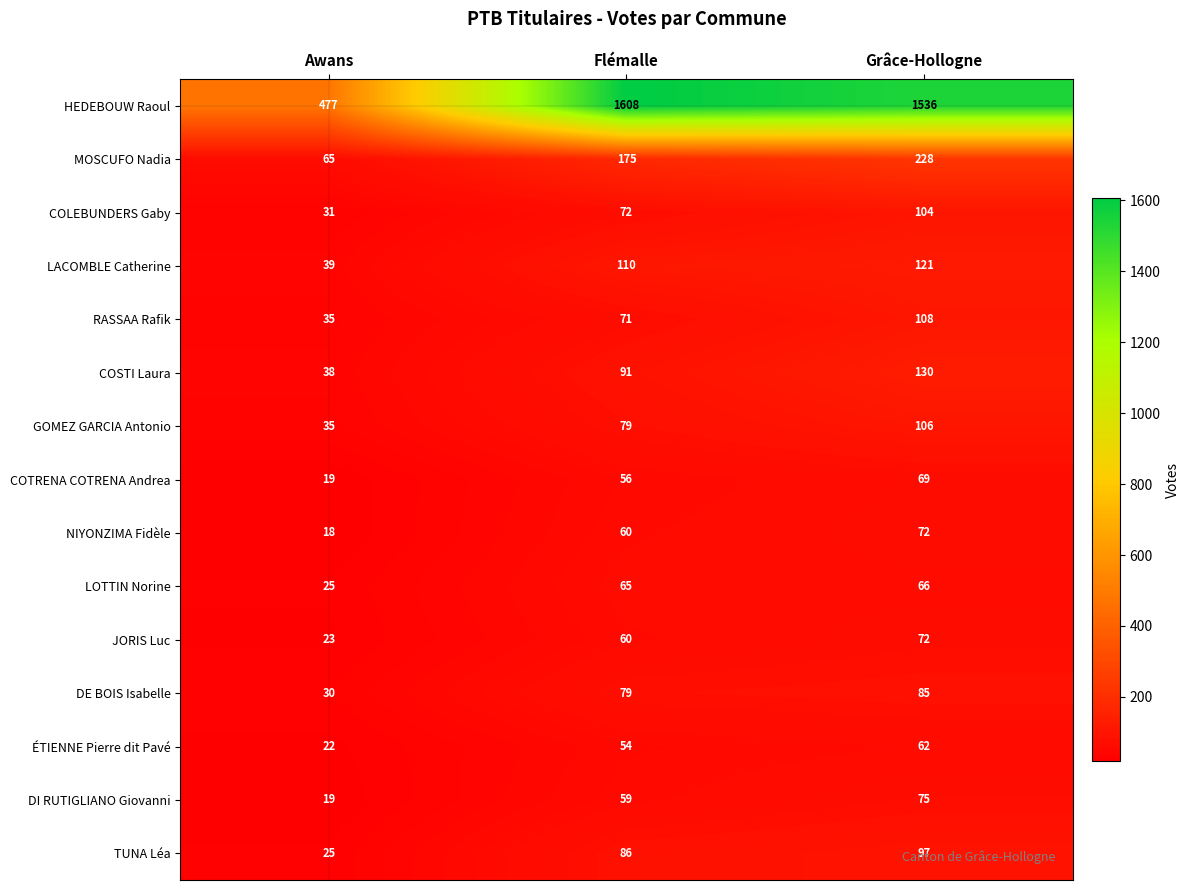

Count the DI RUTIGLIANO Giovanni values in the range 19 to 75.

3